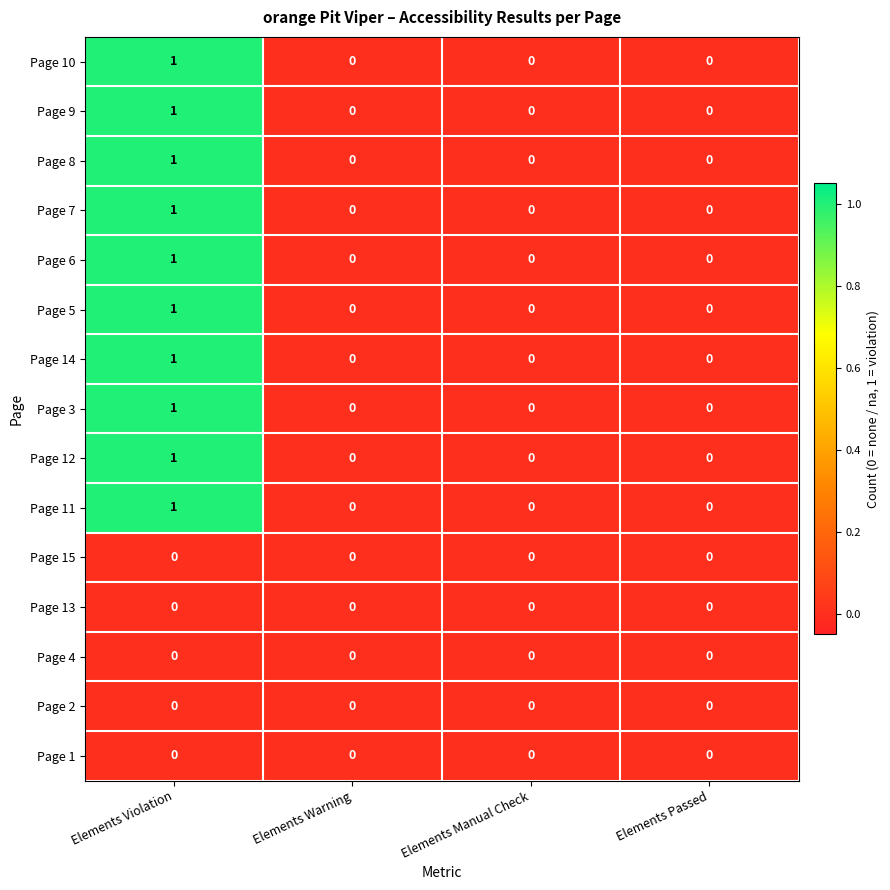

Which category has the highest value across all series?

Elements Violation